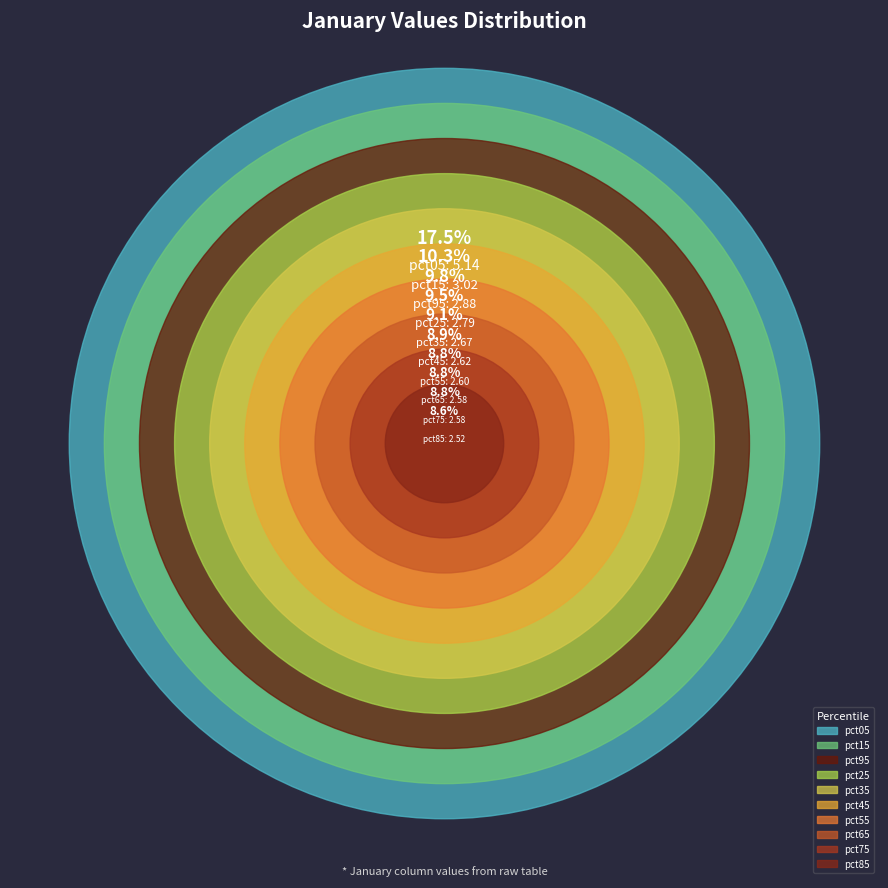

To the nearest percent, what is the average slice percentage?

10%